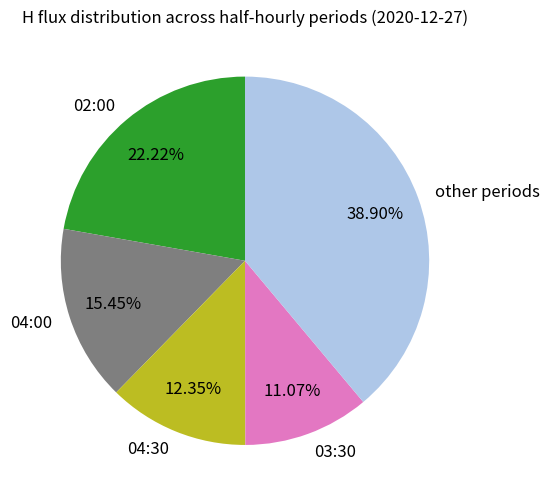

Combined, do 03:30 and 04:30 account for over 50%?

No